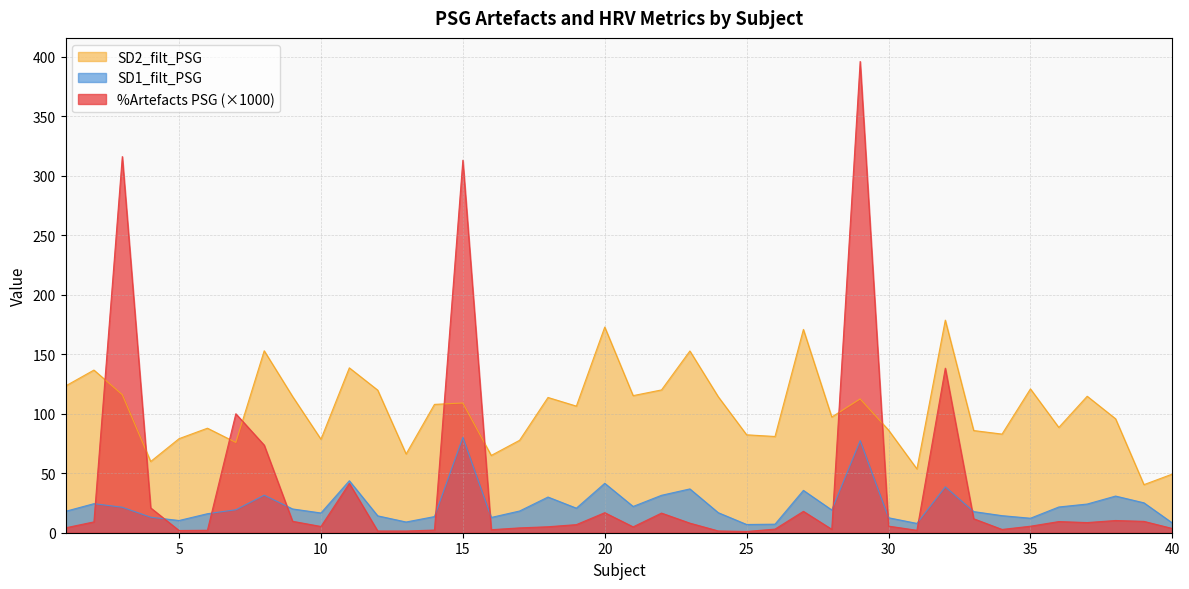

Where is SD1_filt_PSG nearest to the value 43?

11